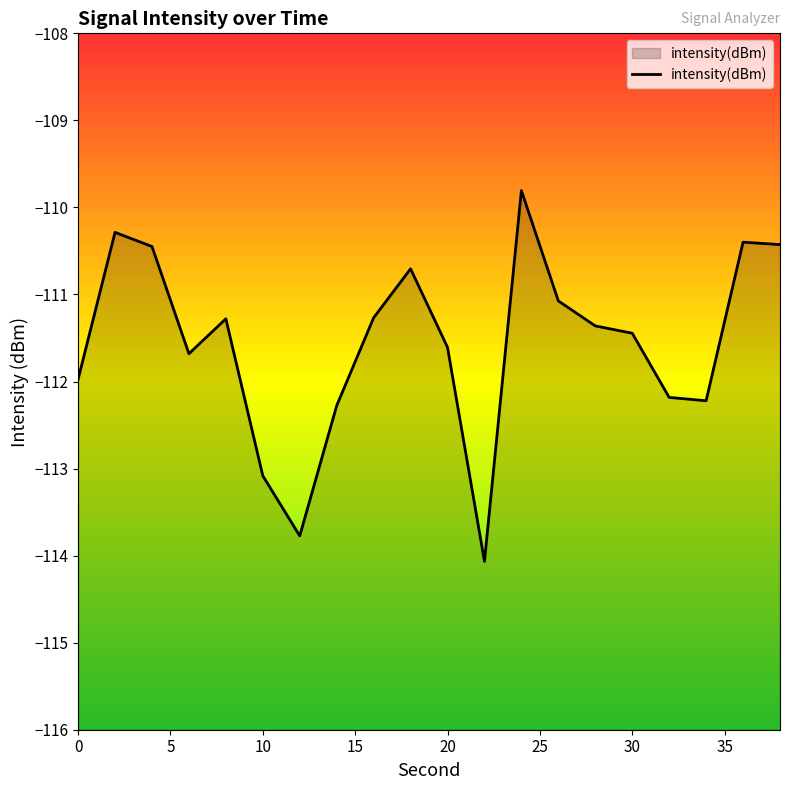

Where does the data first go above -111?

2